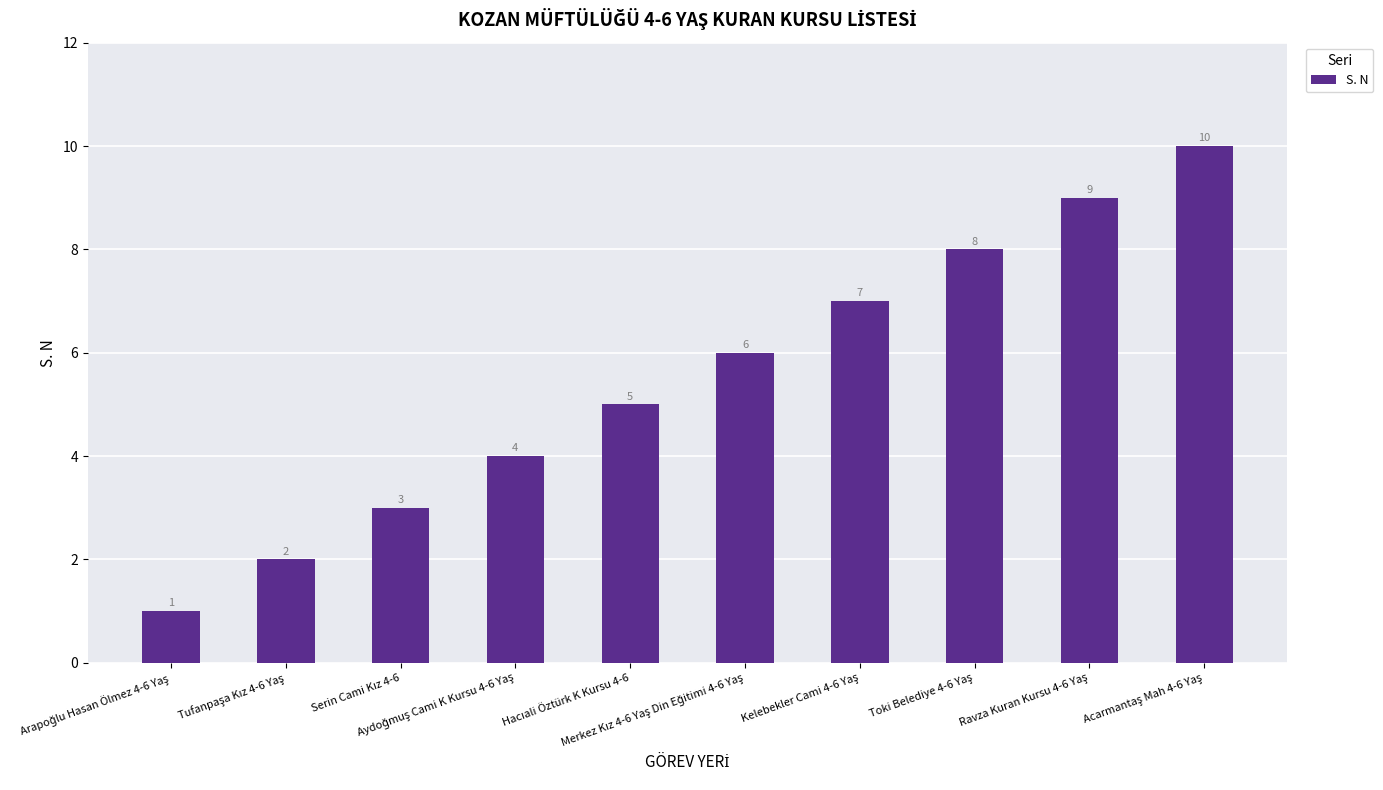

What is the average value?

6